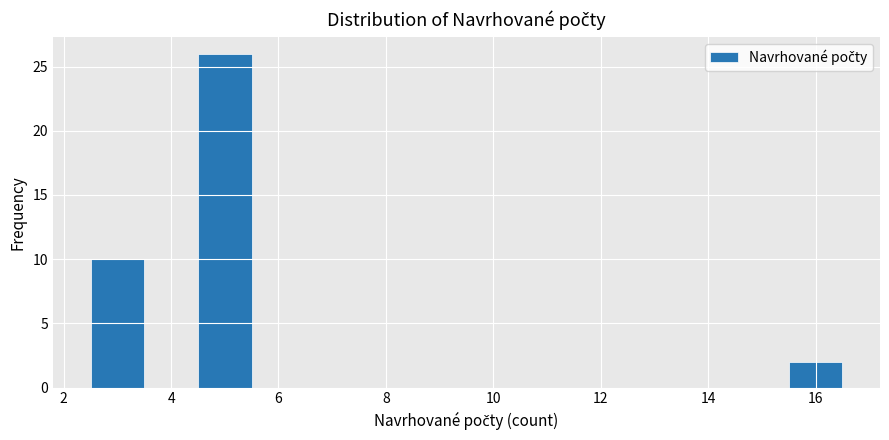

Reading left to right, transcribe this chart: for each bar, give the range it covers on the x-axis and its height. Neither the bar edges nor the heights are printed on the chart, so give them approximately, as read against the axes.

2.5 to 3.5: 10
3.5 to 4.5: 0
4.5 to 5.5: 26
5.5 to 6.5: 0
6.5 to 7.5: 0
7.5 to 8.5: 0
8.5 to 9.5: 0
9.5 to 10.5: 0
10.5 to 11.5: 0
11.5 to 12.5: 0
12.5 to 13.5: 0
13.5 to 14.5: 0
14.5 to 15.5: 0
15.5 to 16.5: 2